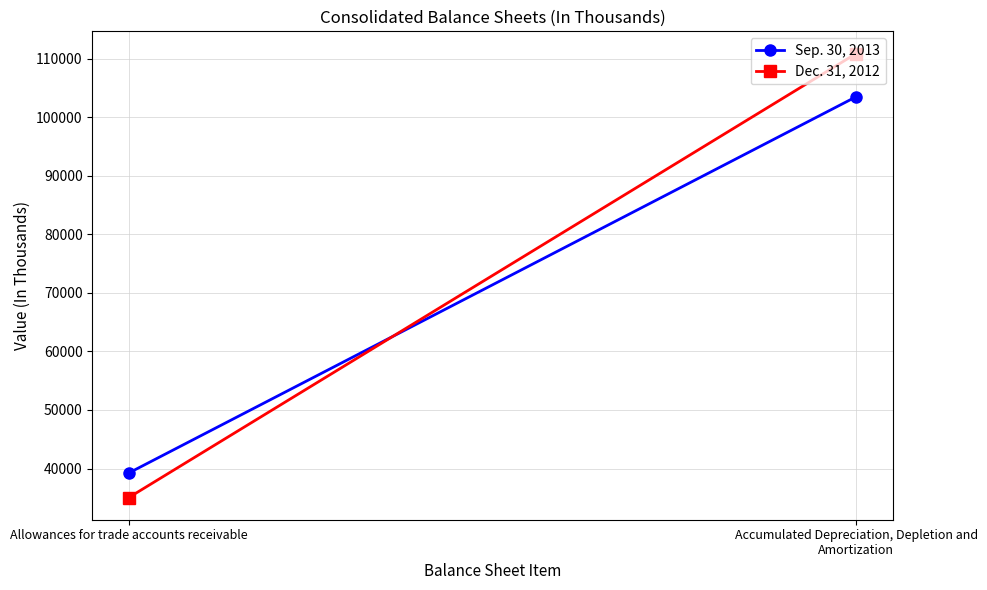

Which series has the largest total across all categories?

Dec. 31, 2012